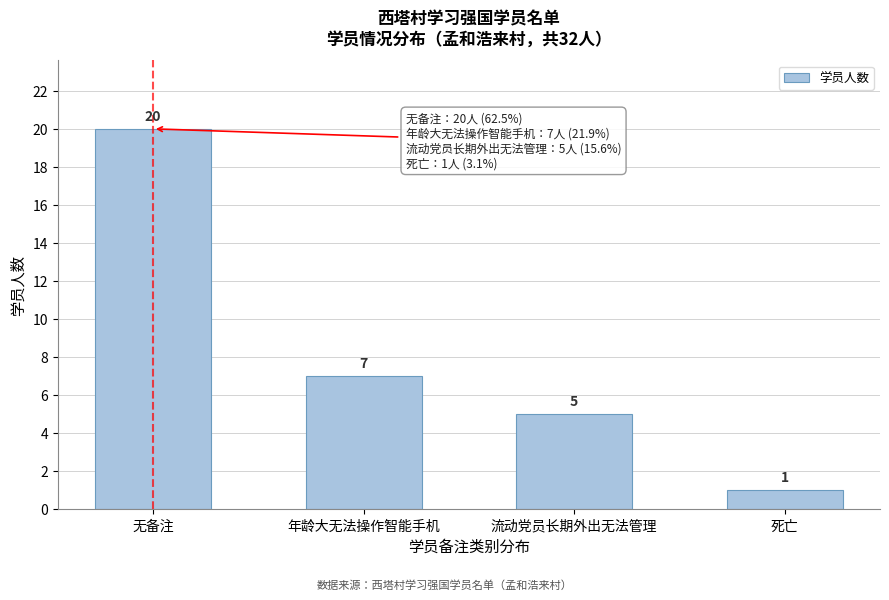

Reading right to left, what are all the values shown in this chart?

死亡=1	流动党员长期外出无法管理=5	年龄大无法操作智能手机=7	无备注=20